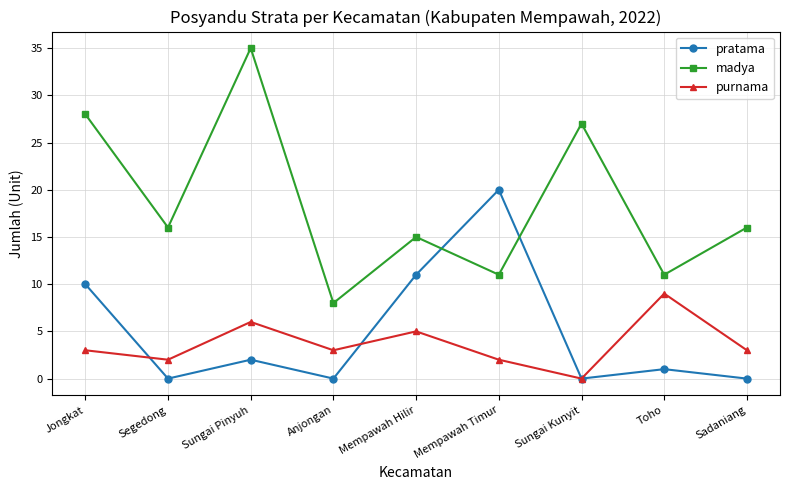

The pratama series shows 0 at Anjongan. True or false?

True